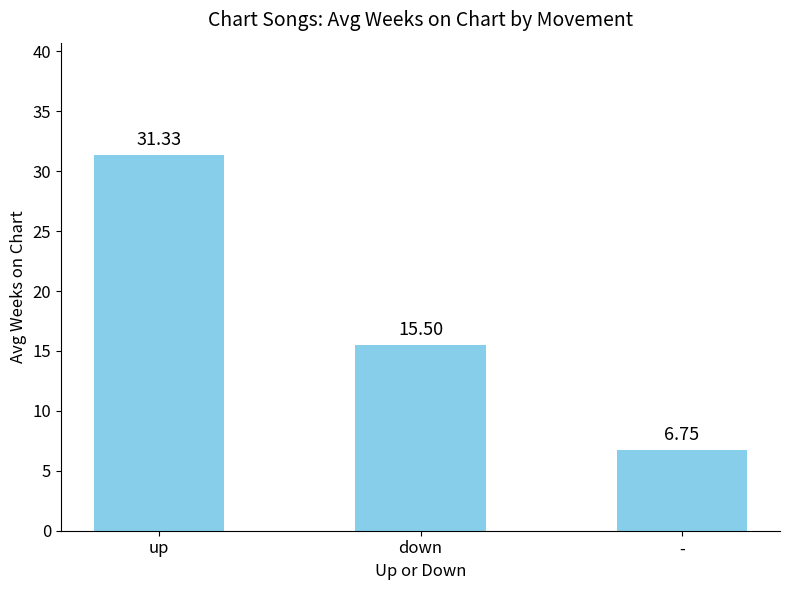

What is the sum of all values?

53.6